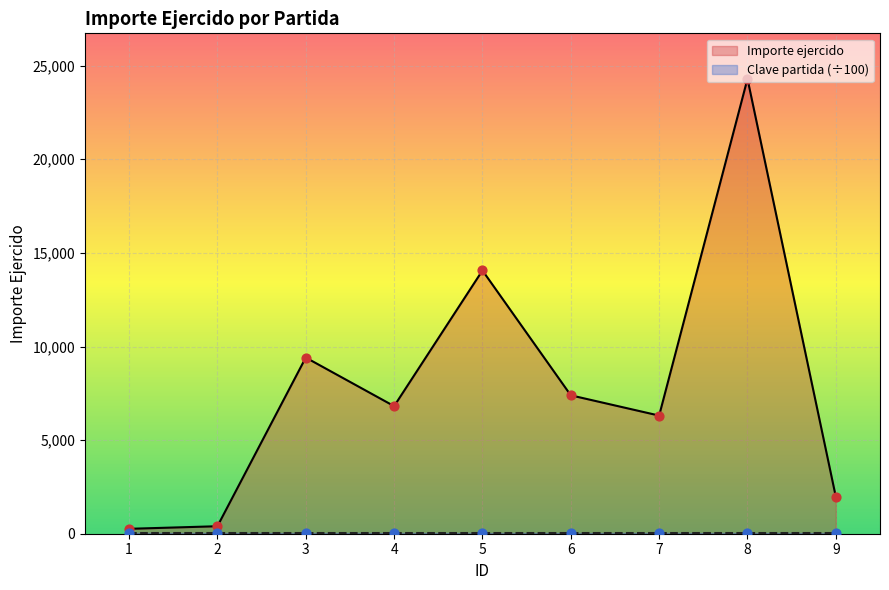

What are all the series names shown in the legend?

Importe ejercido, Clave partida